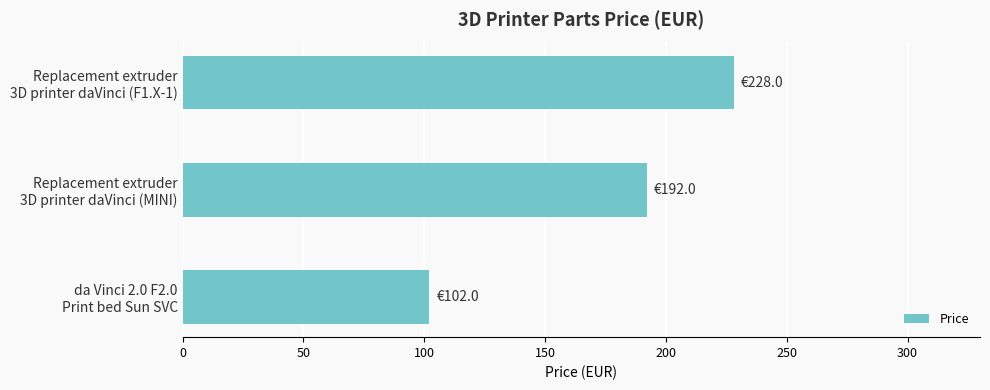

How many distinct data groups are displayed?

1